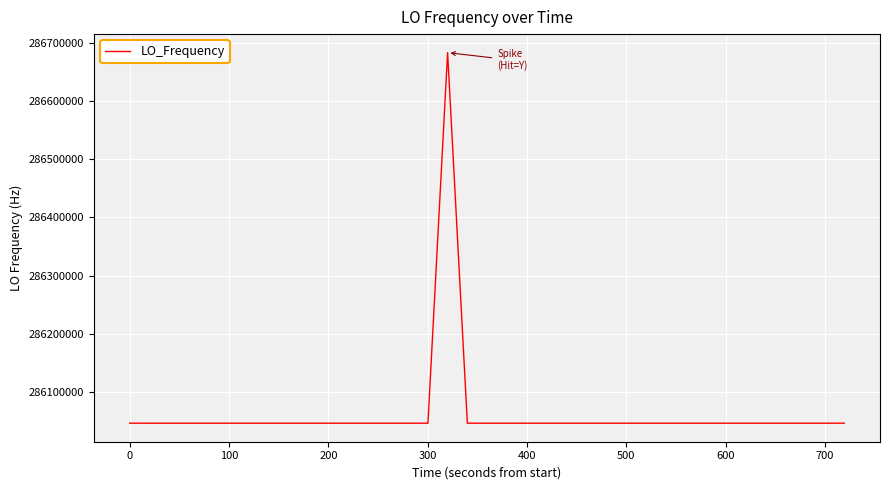

What is the difference between the maximum and minimum values?

635708.6